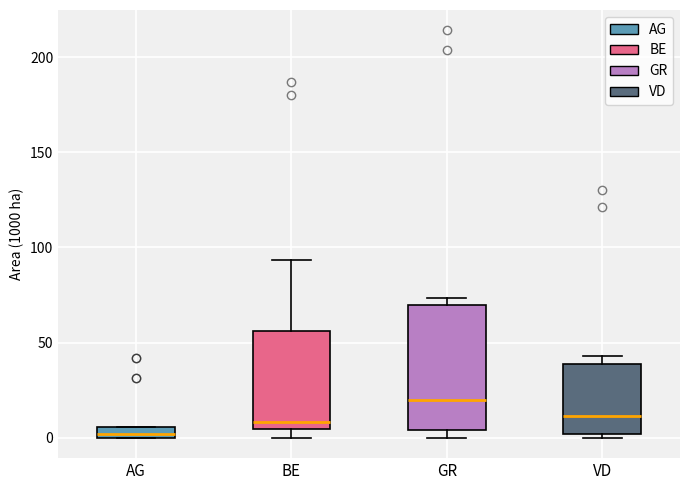

Where does the median line of the box for VD sit on the y-axis? The values are not printed on the chart, so give them approximately, as read against the axis.

10